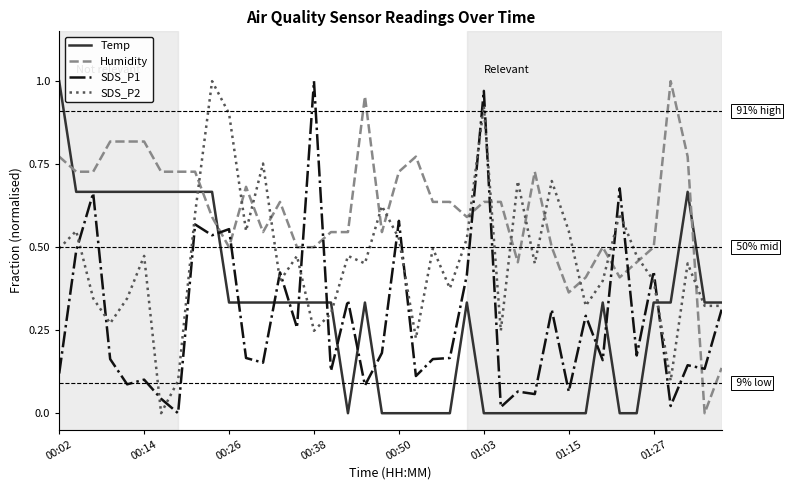

True or false: SDS_P1 and Humidity cross at least once.

True